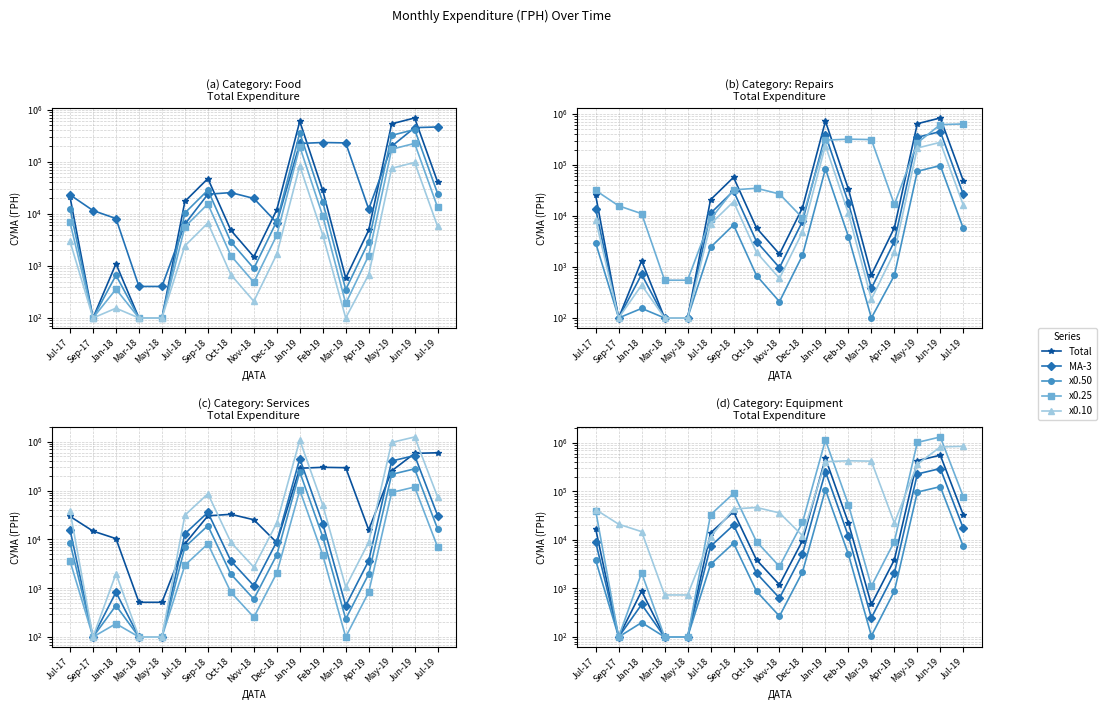

What is the label of the 12th point from the right?

Jul-18